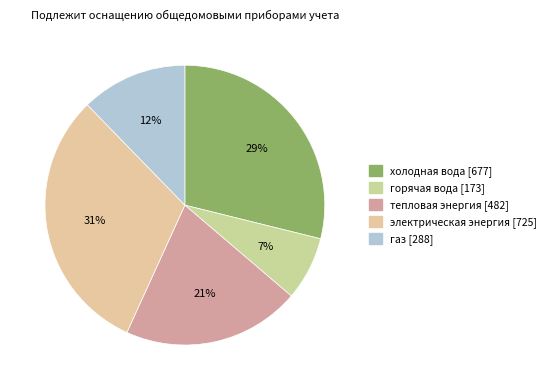

What percentage is the холодная вода slice, to the nearest percent?

29%